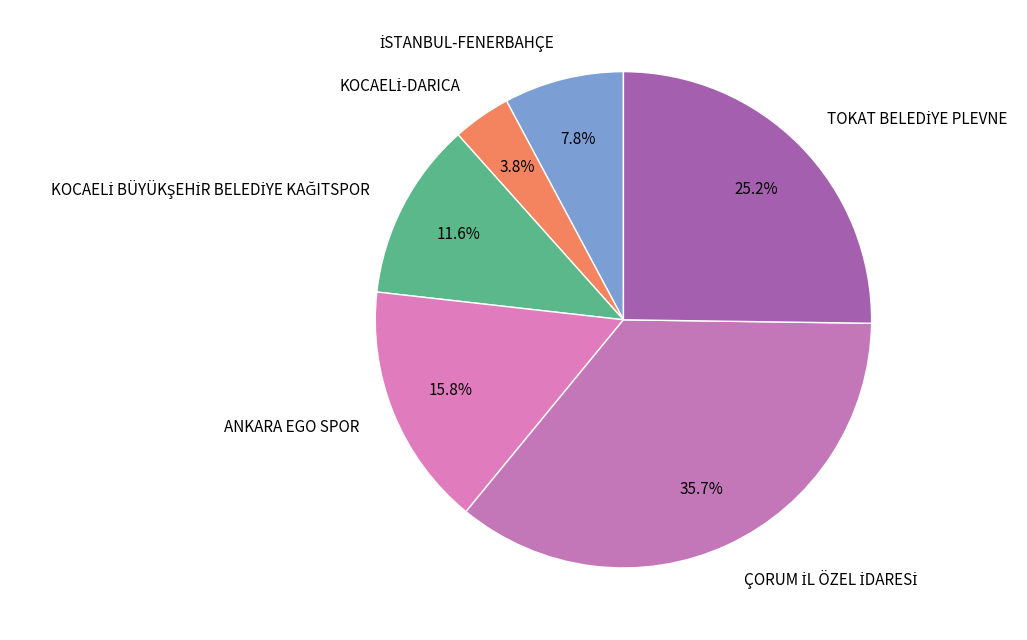

Is there any slice that represents more than half of the pie?

No